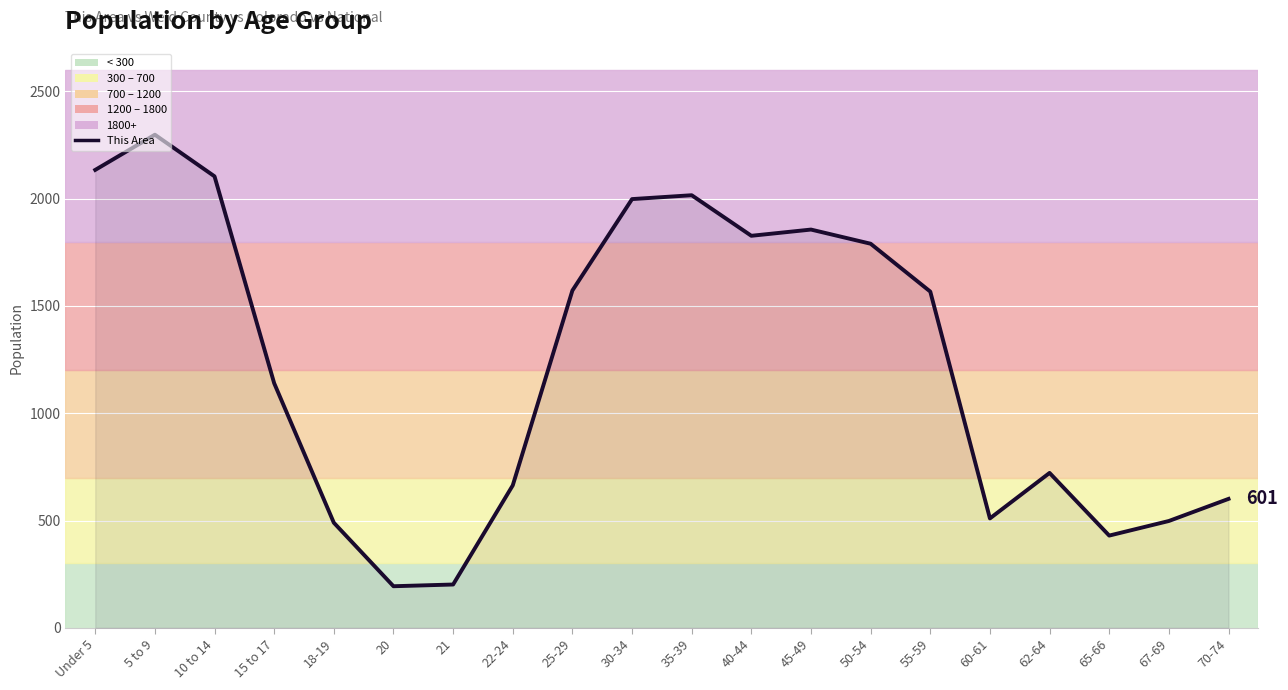

Where does the data first go above 1567?

Under 5